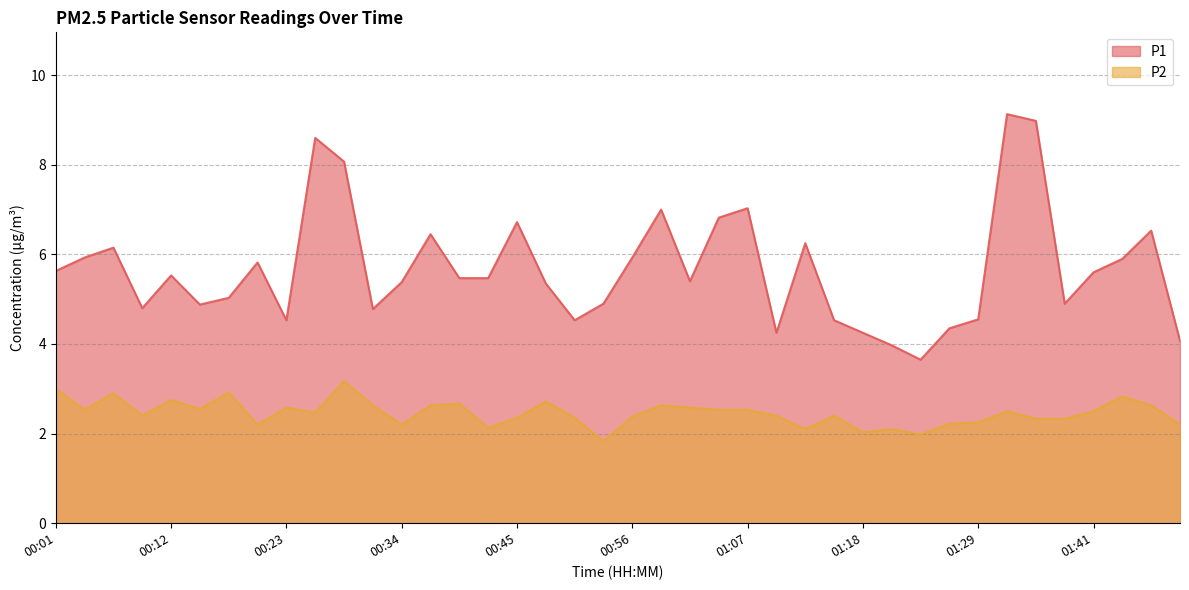

Reading left to right, extract all data points from this chart.

P1: 5.6	5.9	6.2	4.8	5.5	4.9	5.0	5.8	4.5	8.6	8.1	4.8	5.4	6.5	5.5	5.5	6.7	5.3	4.5	4.9	5.9	7.0	5.4	6.8	7.0	4.2	6.2	4.5	4.2	4.0	3.6	4.3	4.5	9.1	9.0	4.9	5.6	5.9	6.5	4.1
P2: 3.0	2.5	2.9	2.4	2.8	2.5	2.9	2.2	2.6	2.5	3.2	2.6	2.2	2.6	2.7	2.1	2.4	2.7	2.4	1.8	2.4	2.6	2.6	2.5	2.5	2.4	2.1	2.4	2.0	2.1	2.0	2.2	2.2	2.5	2.3	2.3	2.5	2.8	2.6	2.2